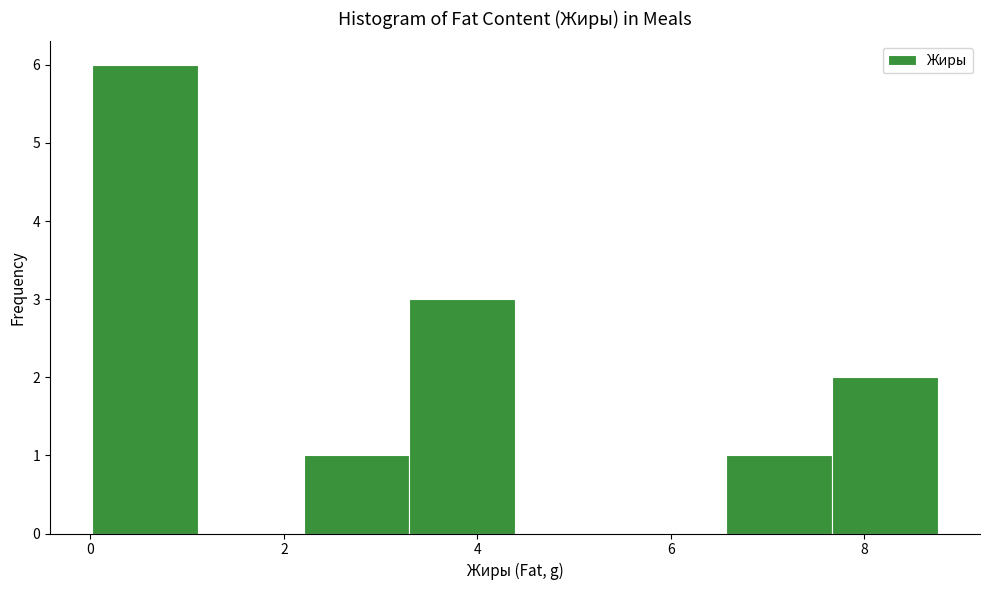

Reading left to right, list every bar in this chart as the range it spans on the x-axis followed by its height. Neither the bar edges nor the heights are printed on the chart, so give them approximately, as read against the axes.

0.0 to 1.2: 6
1.2 to 2.2: 0
2.2 to 3.2: 1
3.2 to 4.4: 3
4.4 to 5.4: 0
5.4 to 6.6: 0
6.6 to 7.6: 1
7.6 to 8.8: 2